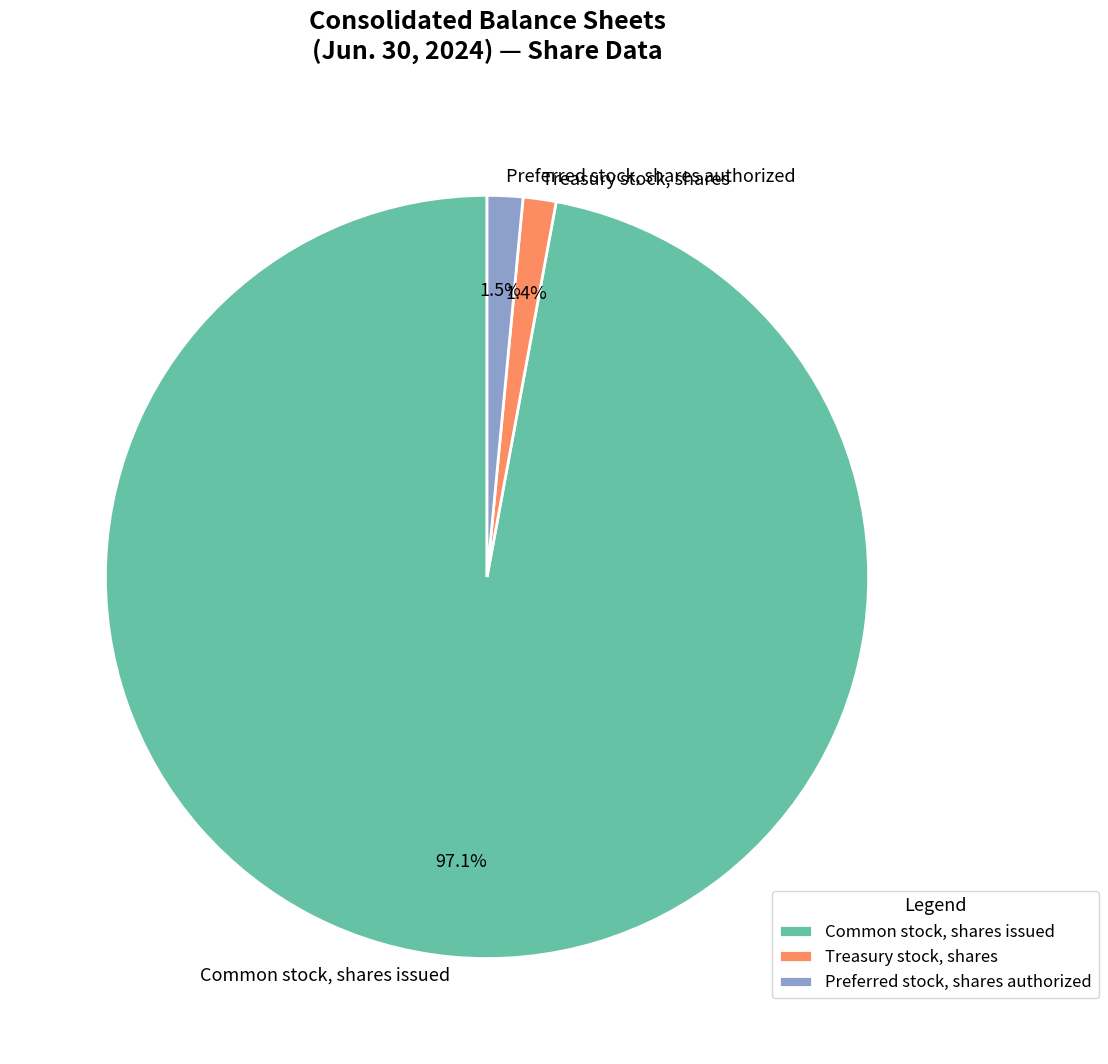

The Treasury stock, shares slice represents 1% of the pie. True or false?

True